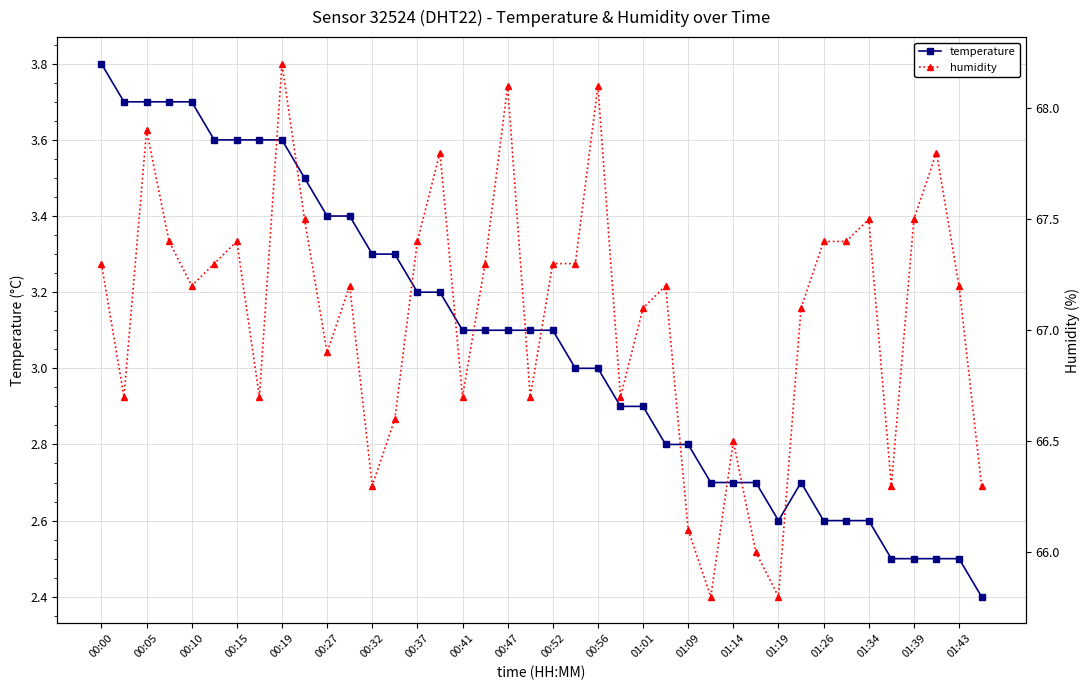

What is the value of the humidity point at the 32nd from the left?

67.1